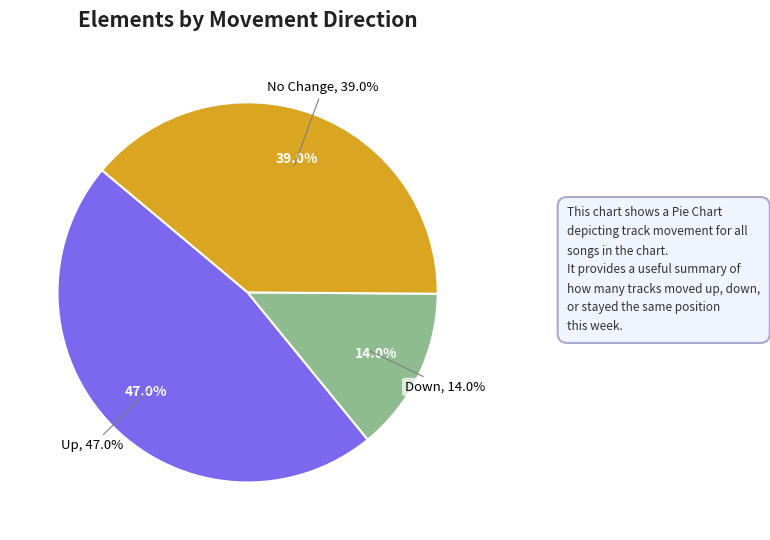

Does - account for over 50% of the chart?

No